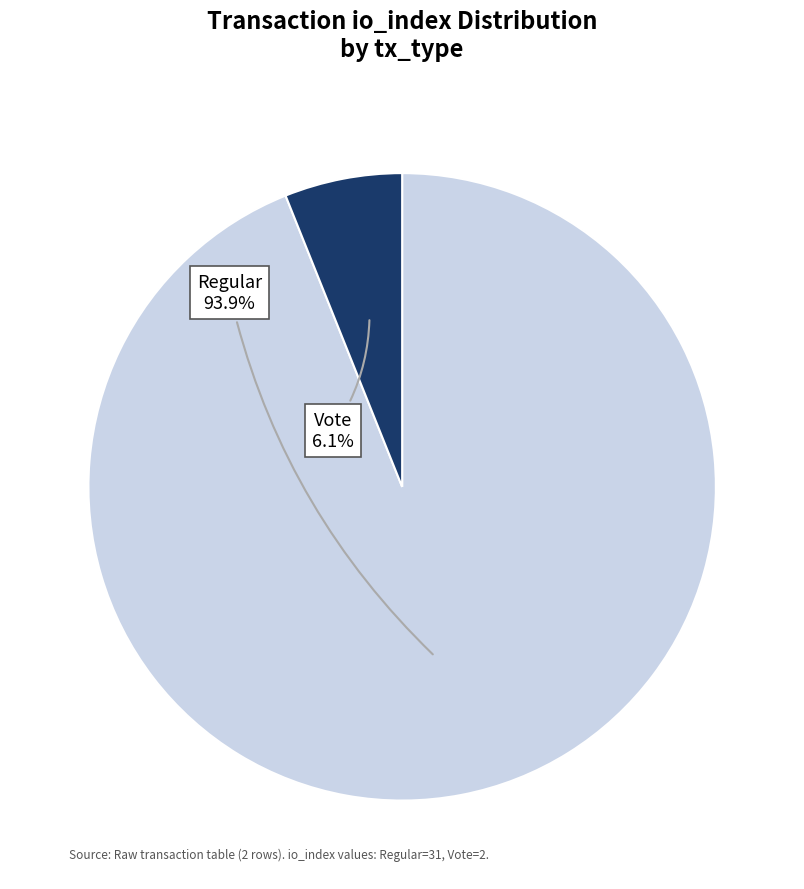

Which has a higher value, Vote or Regular?

Regular